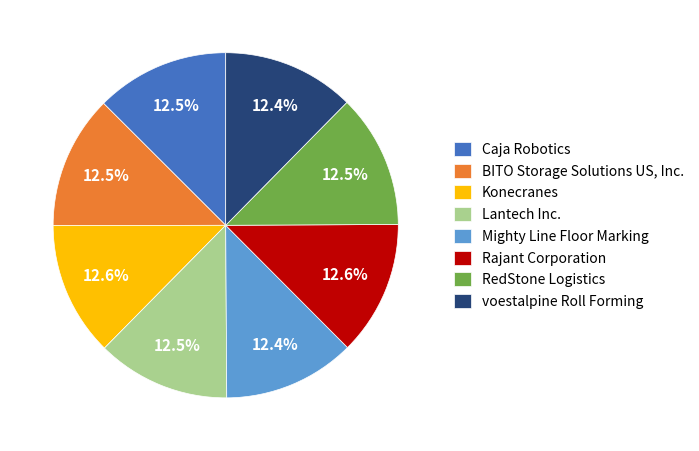

Count the number of slices in the pie.

8